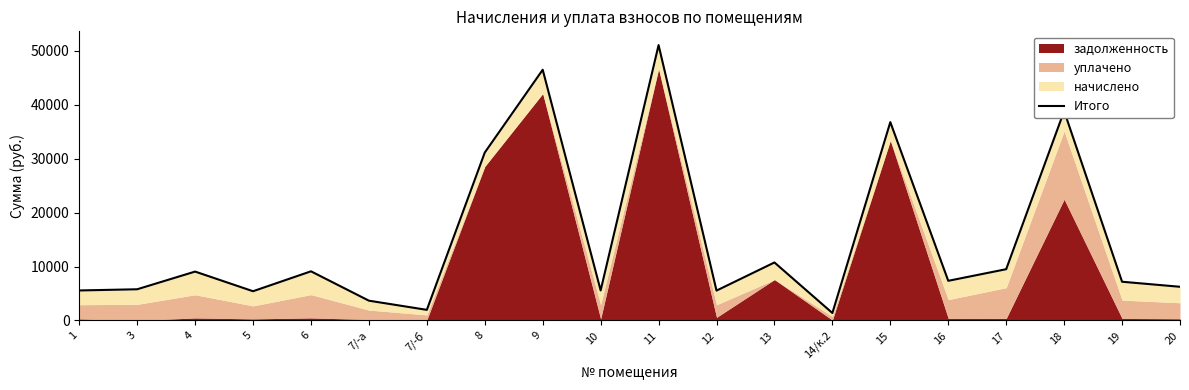

How many data points are less than 7361?

10